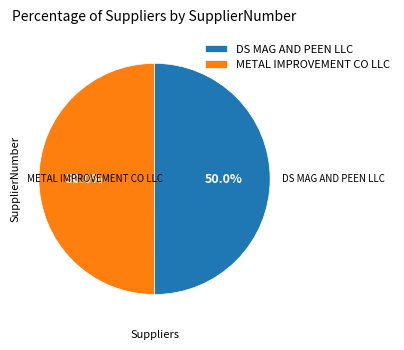

What percentage is NOT represented by DS MAG AND PEEN LLC?

50.0%